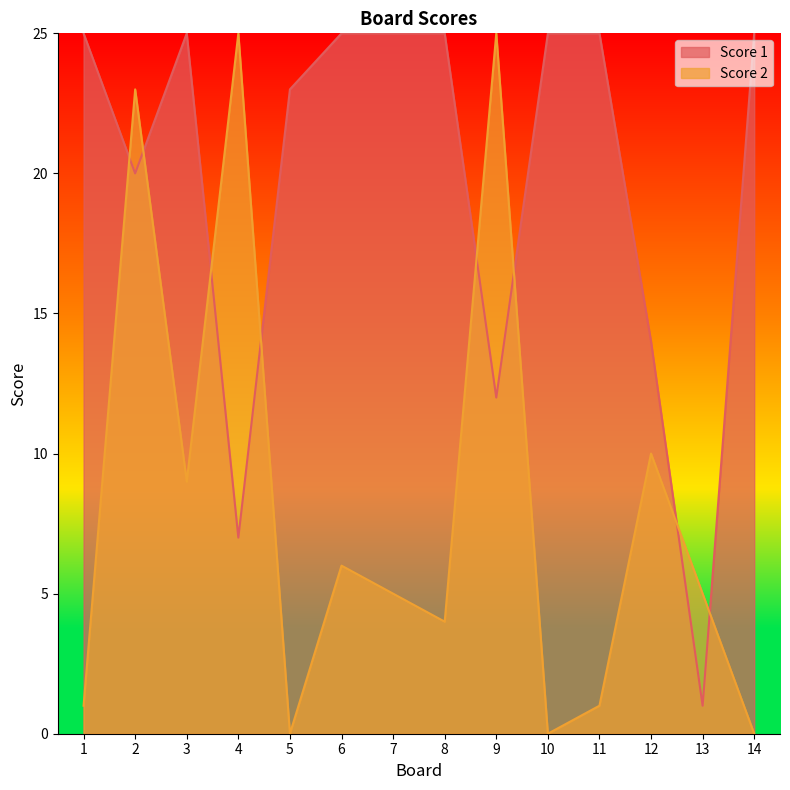

Which series has the largest total across all categories?

Score 1